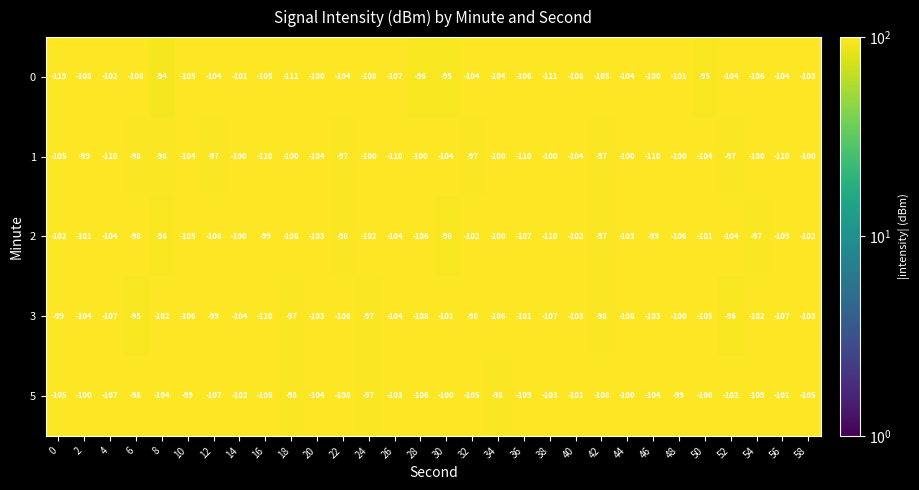

What is the total value across all series at 6?

-497